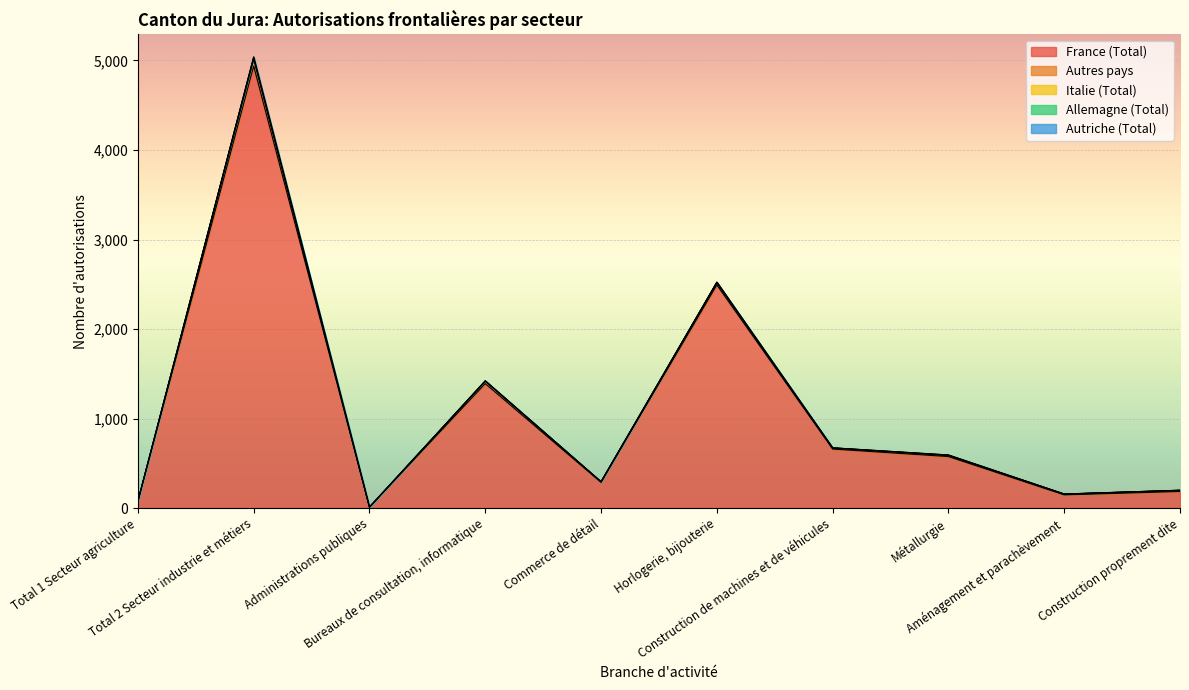

The Allemagne (Total) series shows 1 at Bureaux de consultation, informatique. True or false?

True